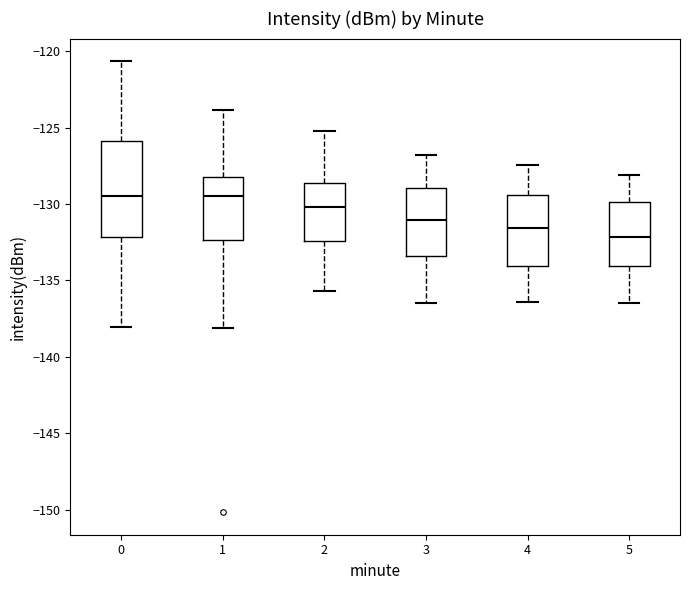

Reading left to right, read every box against the y-axis: the position of its median line, the range the box covers, and the ends of its whiskers. The values are not printed on the chart, so give them approximately, as read against the axis.

0: median -129.5, box -132.0 to -126.0, whiskers -138.0 to -120.5
1: median -129.5, box -132.5 to -128.0, whiskers -138.0 to -124.0
2: median -130.0, box -132.5 to -128.5, whiskers -135.5 to -125.0
3: median -131.0, box -133.5 to -129.0, whiskers -136.5 to -127.0
4: median -131.5, box -134.0 to -129.5, whiskers -136.5 to -127.5
5: median -132.0, box -134.0 to -130.0, whiskers -136.5 to -128.0